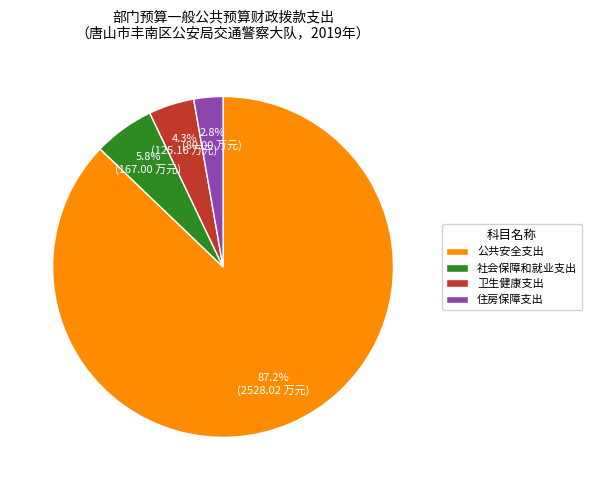

Count the number of slices in the pie.

4